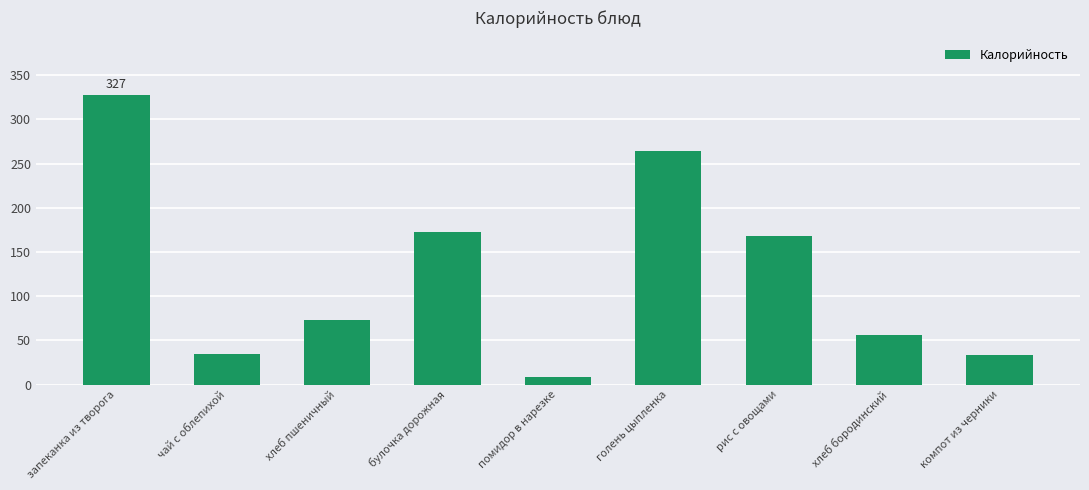

How many series are shown in this chart?

1